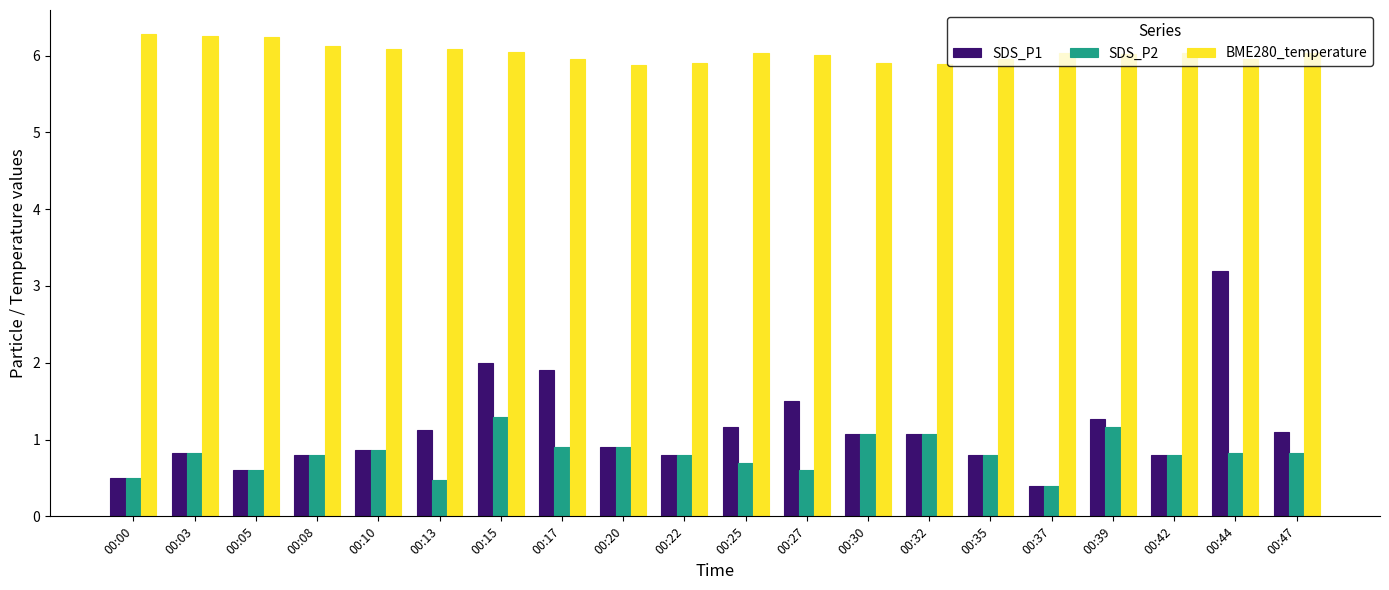

At which label is SDS_P2 closest to 0?

00:37